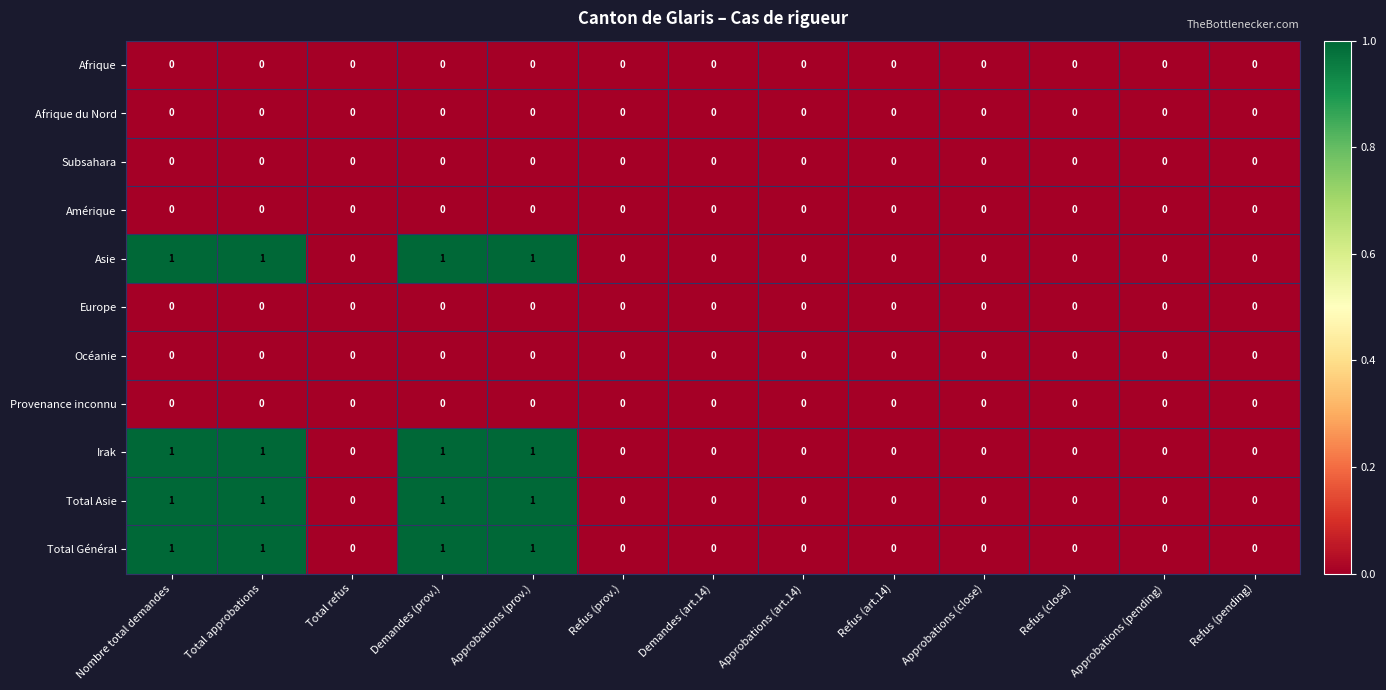

The value of Provenance inconnu at Total approbations is 0. True or false?

True